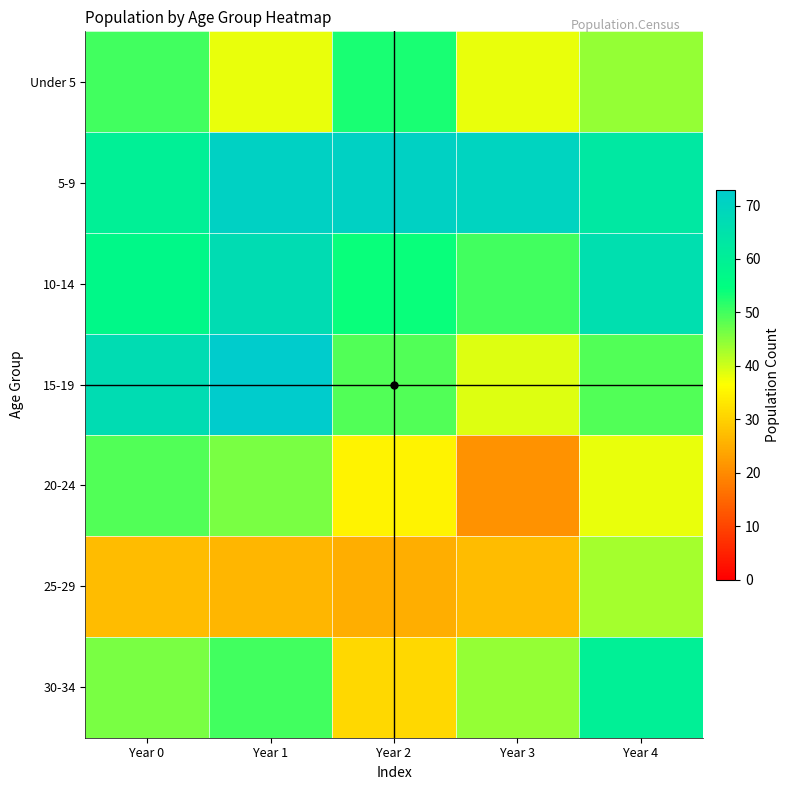

What is the total value across all series at Year 1?

371